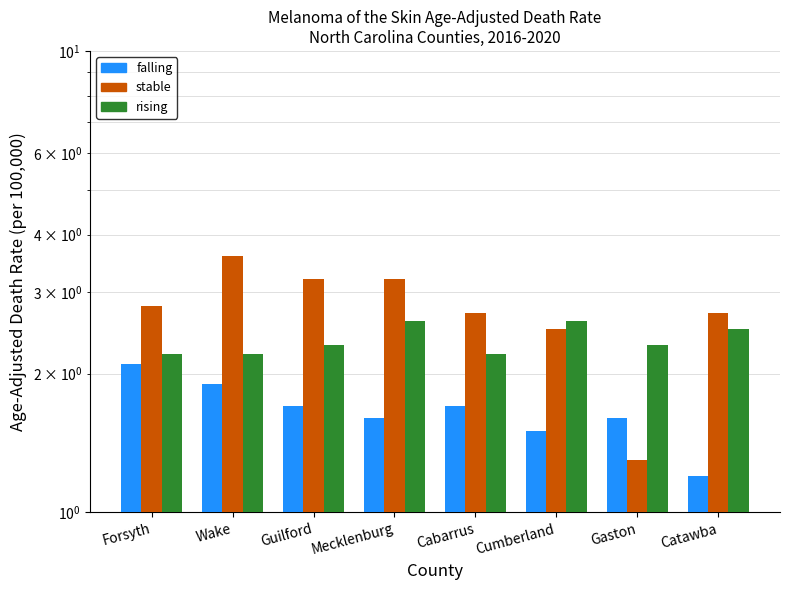

Which series changed the most between Mecklenburg and Gaston?

stable